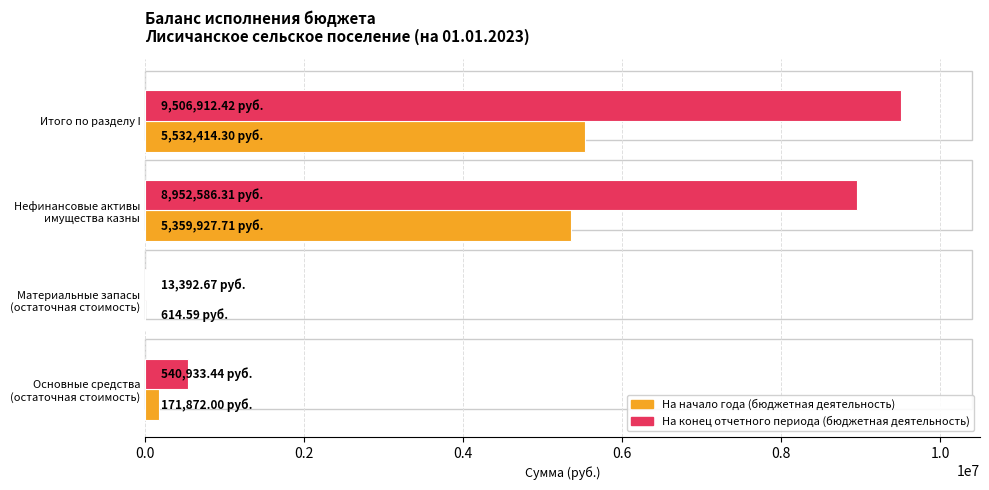

Which series has the largest total across all categories?

На конец отчетного периода (бюджетная деятельность)